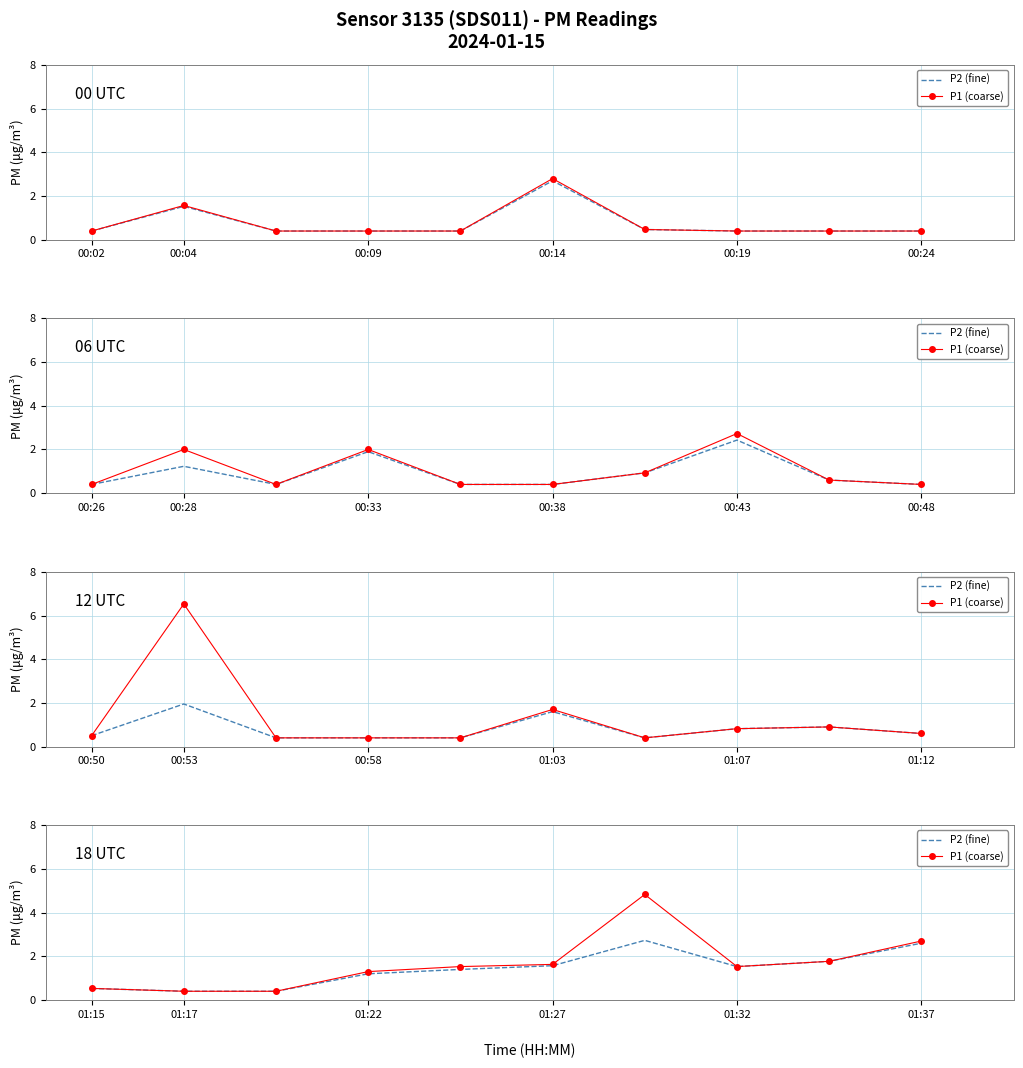

How many data points does each series have?

10